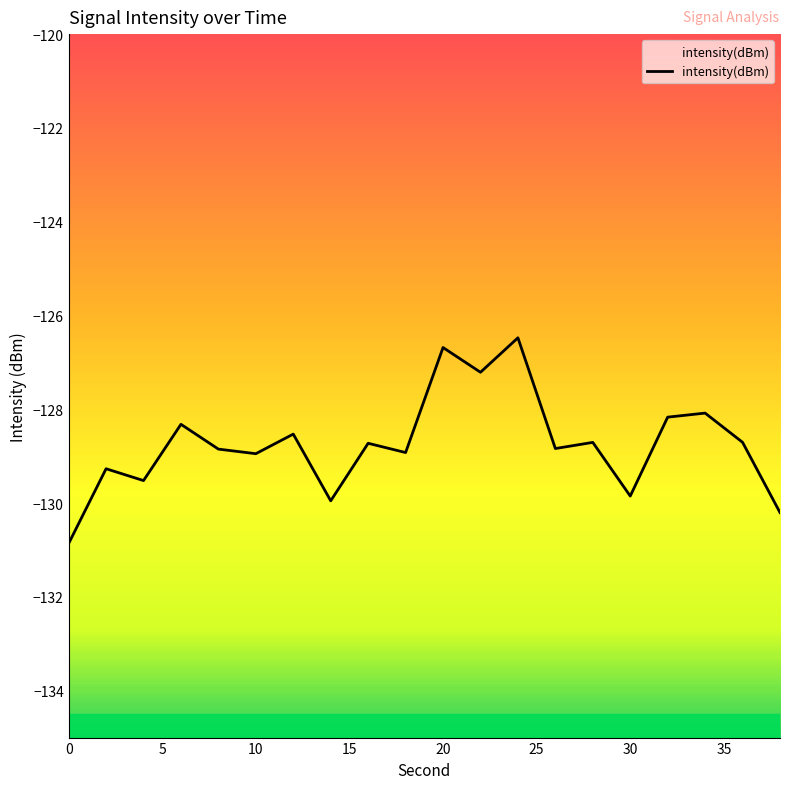

What is the value of the 14th point from the left?

-128.8